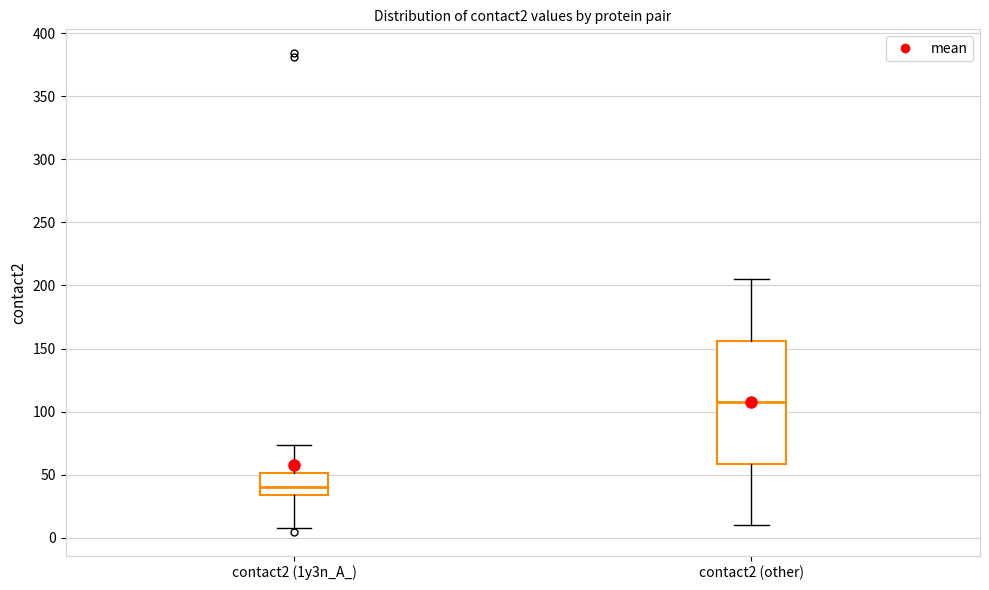

Where does the upper whisker of the box for contact2 (other) end on the y-axis? The values are not printed on the chart, so give them approximately, as read against the axis.

205